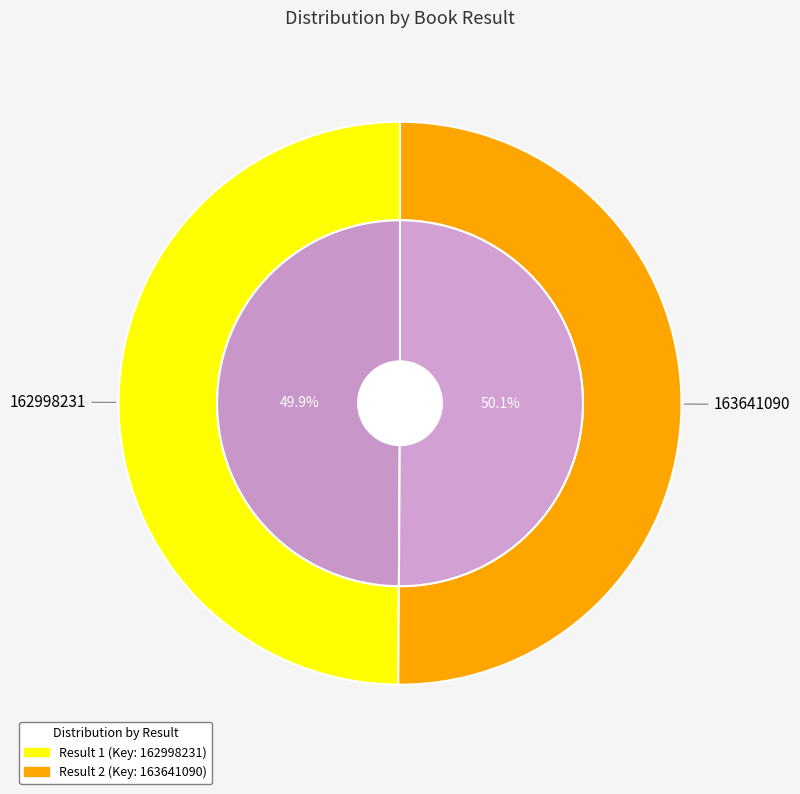

To the nearest percent, what percentage of the pie is 1?

50%